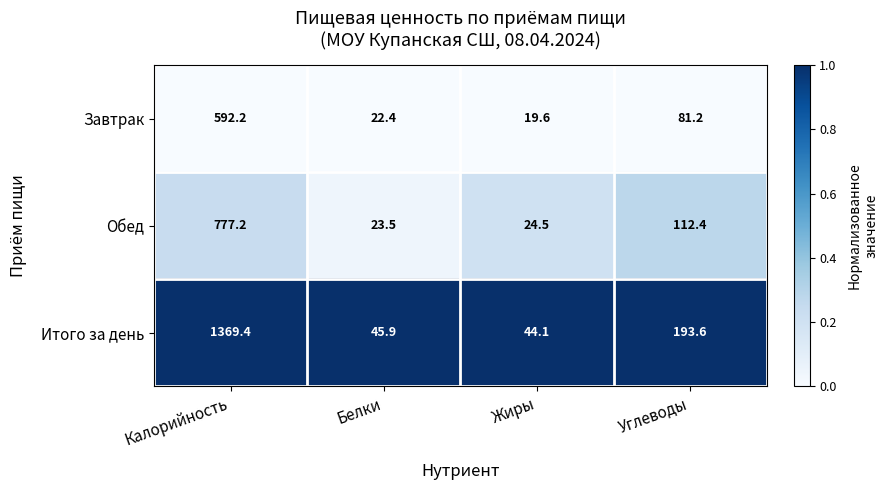

Is it true that Обед equals 4.8 at Белки?

False